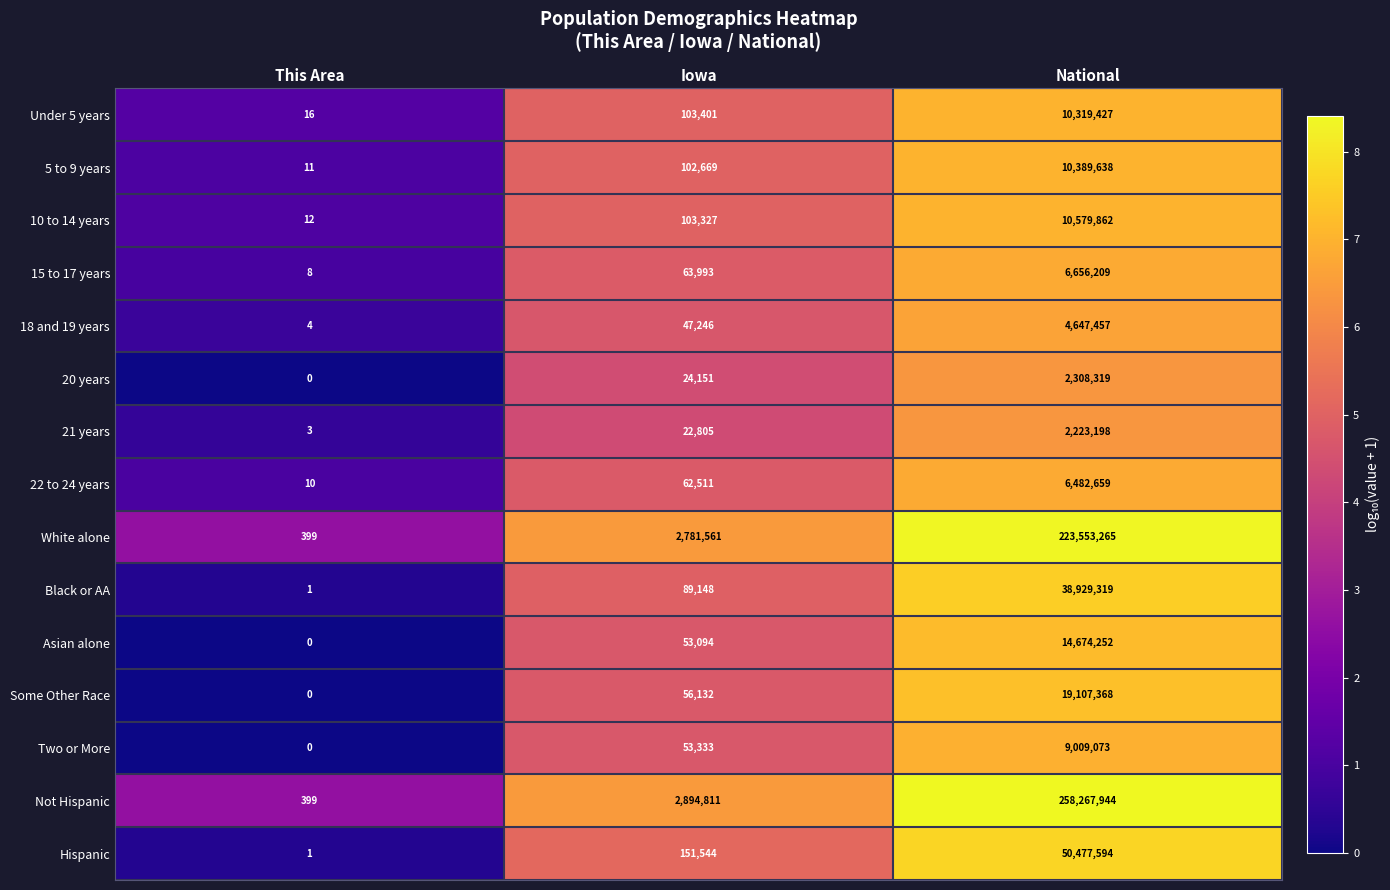

What is the total value across all series at National?

667625584